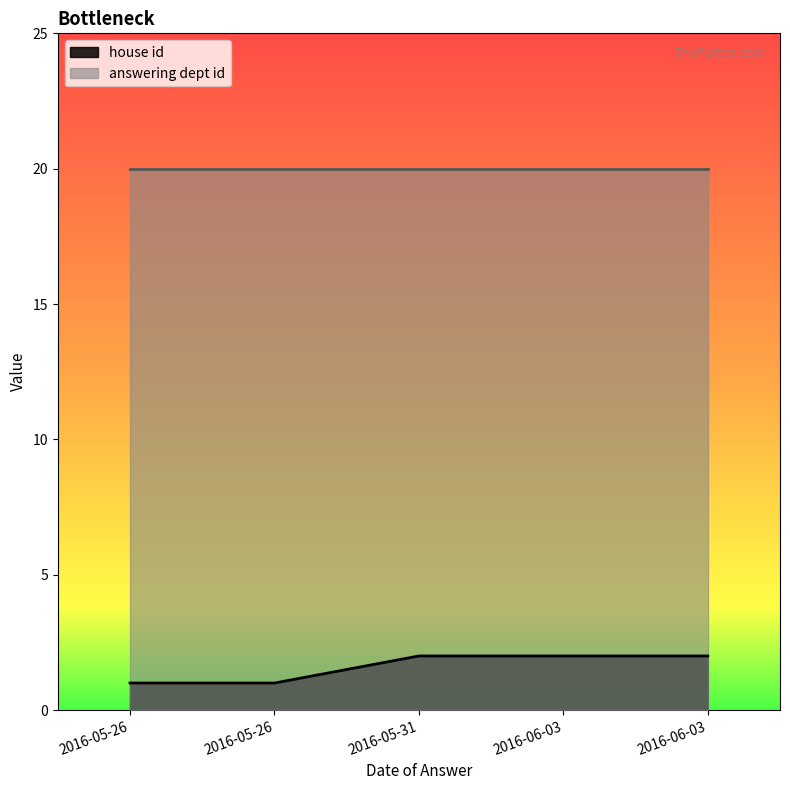

What is the average value of the house id series?

2